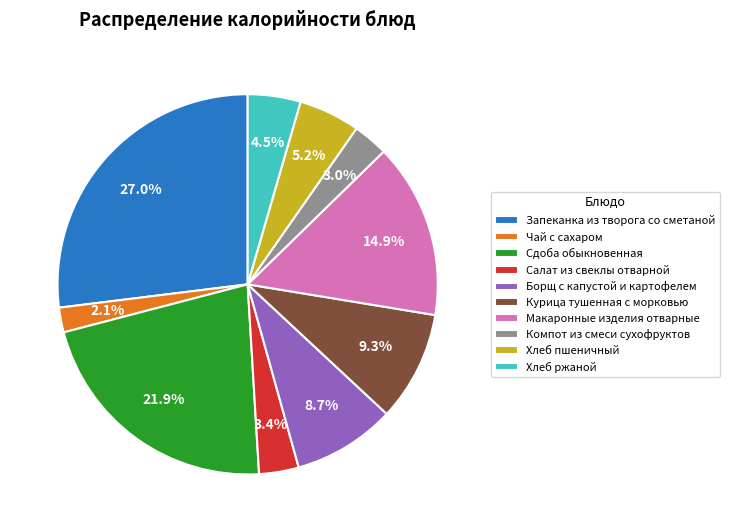

What is the largest slice in the pie chart?

Запеканка из творога со сметаной